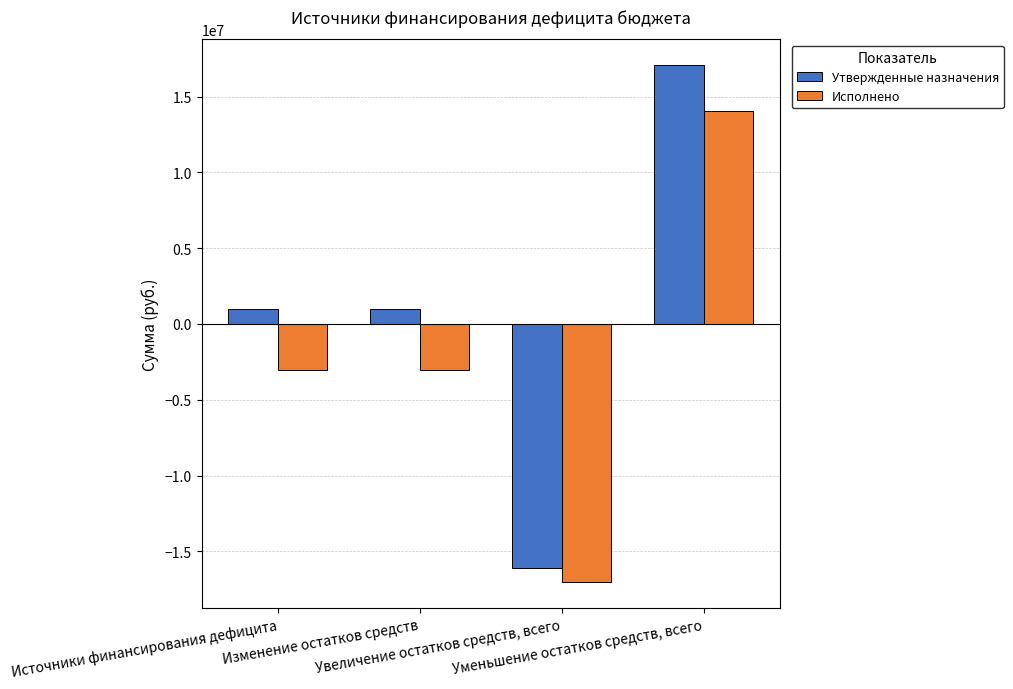

What is the total value across all series at Изменение остатков средств?

-2061486.0